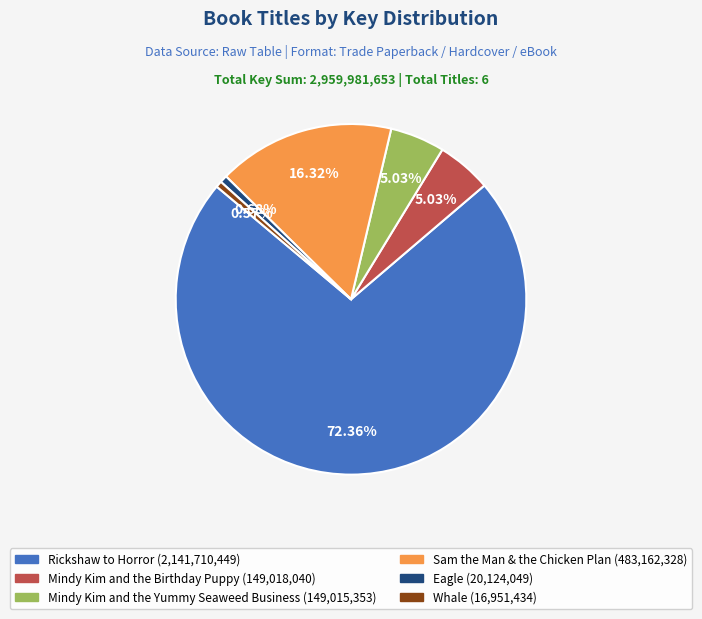

True or false: Mindy Kim and the Yummy Seaweed Business accounts for 15% of the total.

False